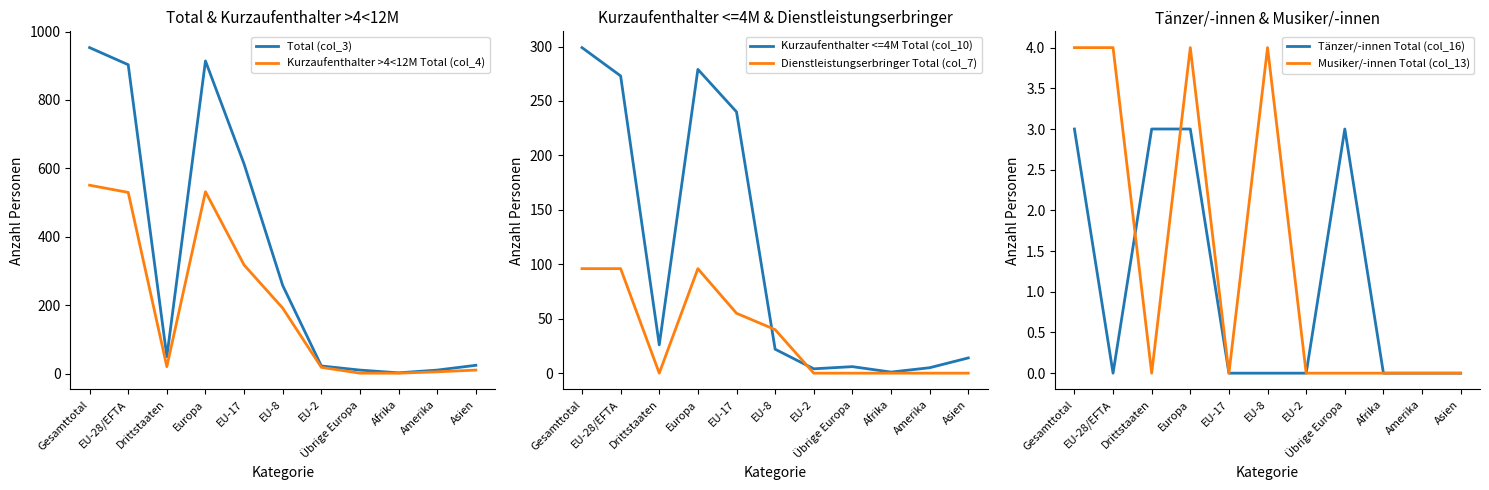

True or false: Kurzaufenthalter <=4M Total (col_10) and Musiker/-innen Total (col_13) cross at least once.

False